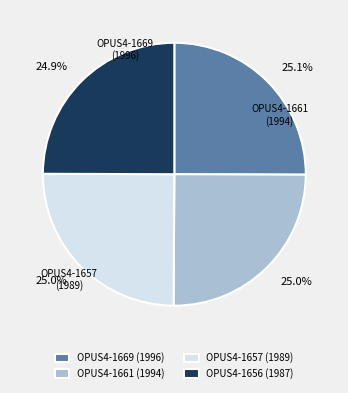

How many segments does this pie chart have?

4